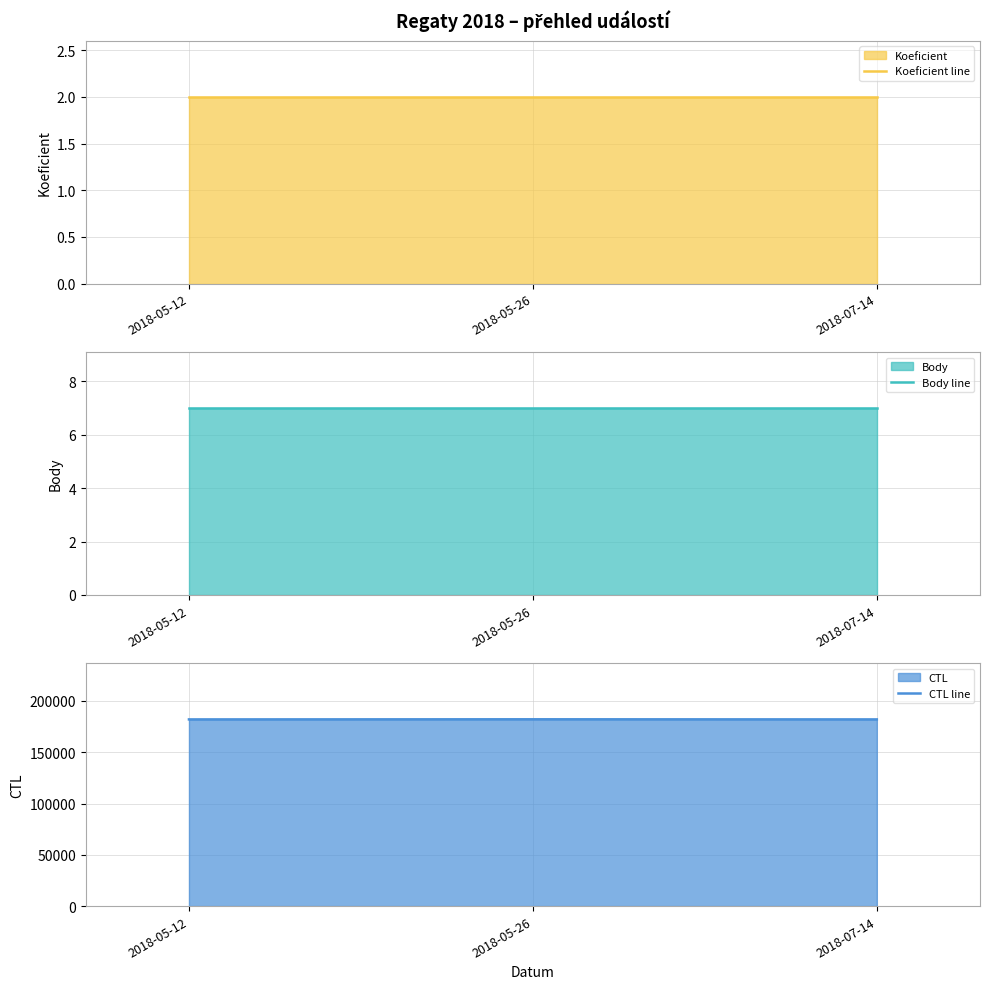

At 2018-07-14, list the series in order from smallest to largest.

Koeficient line, Body line, CTL line